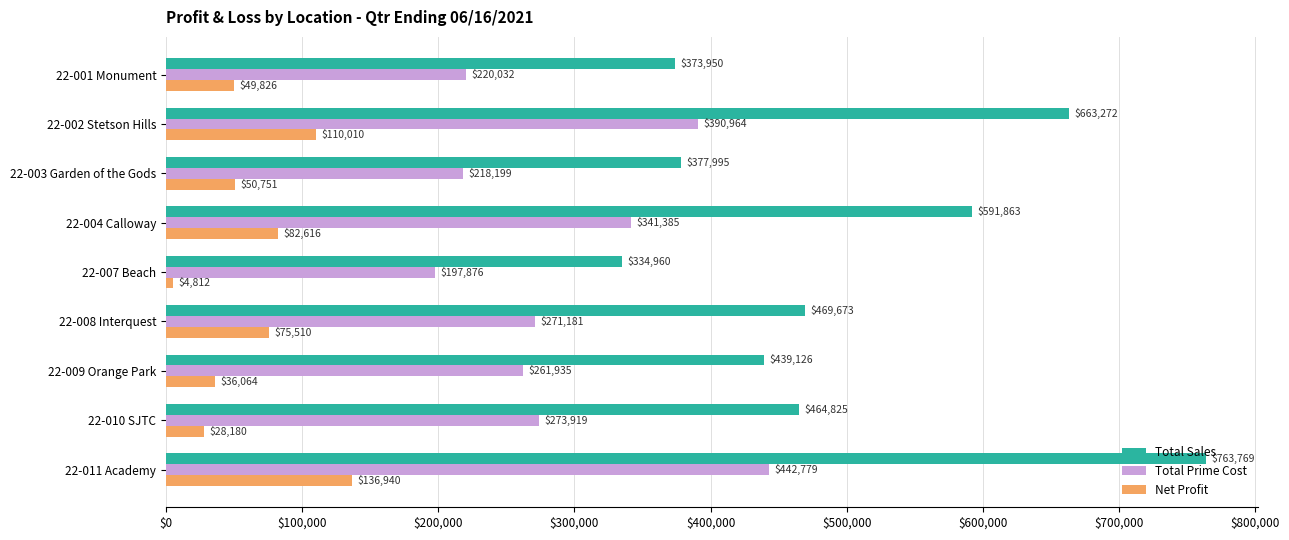

Which category has the highest value in the Total Prime Cost series?

22-011 Academy